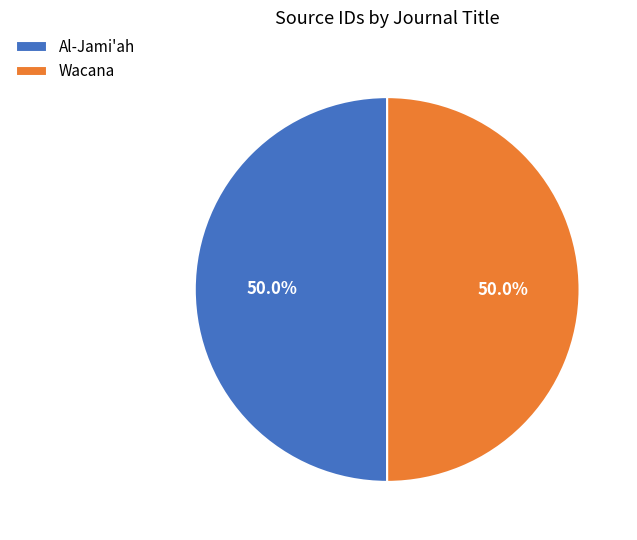

Combined, do Wacana and Al-Jami'ah account for over 50%?

Yes